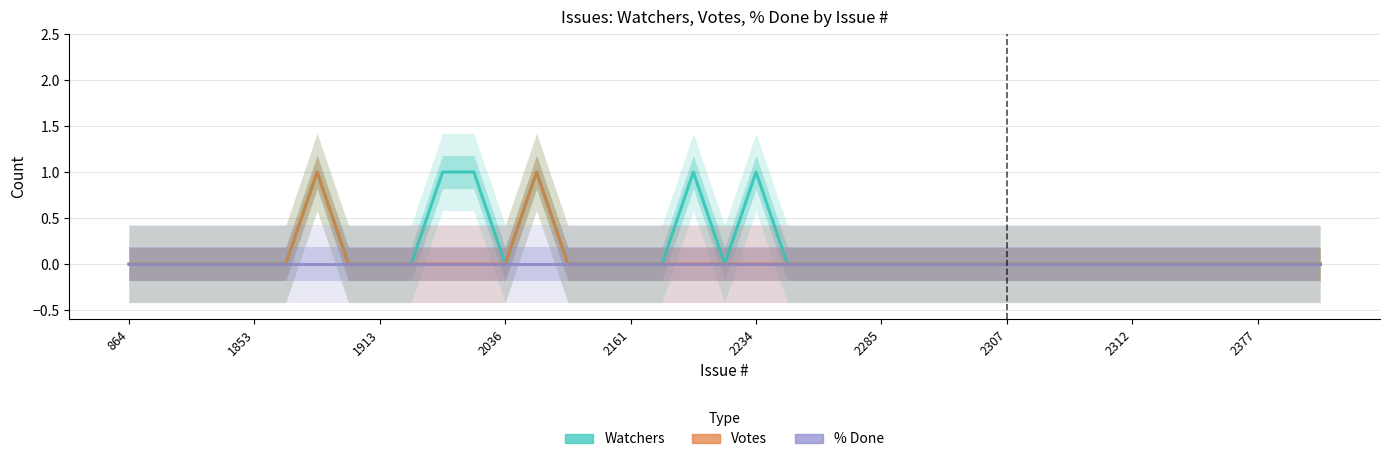

What is the difference between the maximum and minimum values in the Watchers series?

1